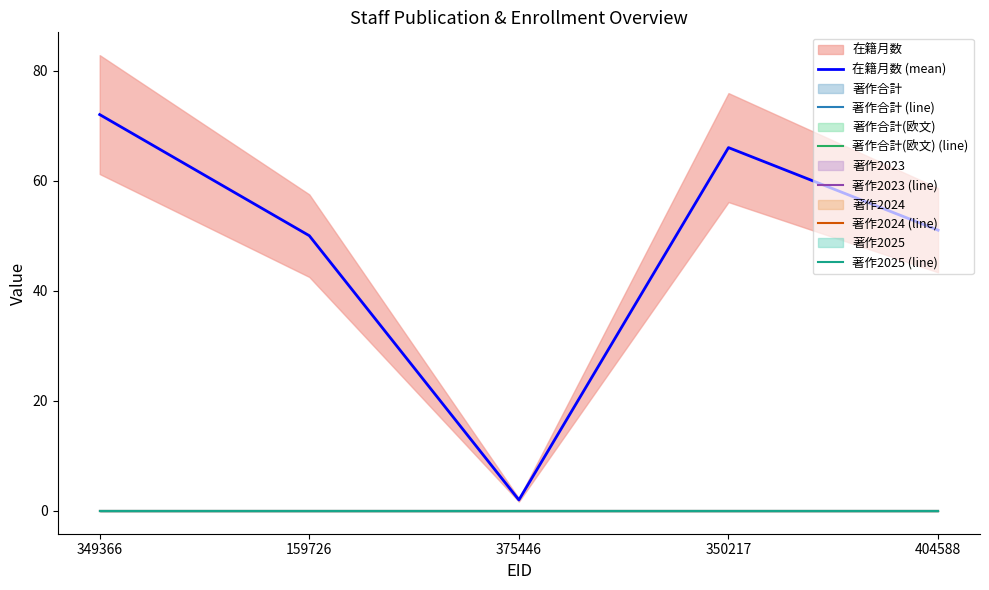

Reading left to right, extract all data points from this chart.

在籍月数 (mean): 349366=72	159726=50	375446=2	350217=66	404588=51
著作合計 (line): 349366=0	159726=0	375446=0	350217=0	404588=0
著作合計(欧文) (line): 349366=0	159726=0	375446=0	350217=0	404588=0
著作2023 (line): 349366=0	159726=0	375446=0	350217=0	404588=0
著作2024 (line): 349366=0	159726=0	375446=0	350217=0	404588=0
著作2025 (line): 349366=0	159726=0	375446=0	350217=0	404588=0